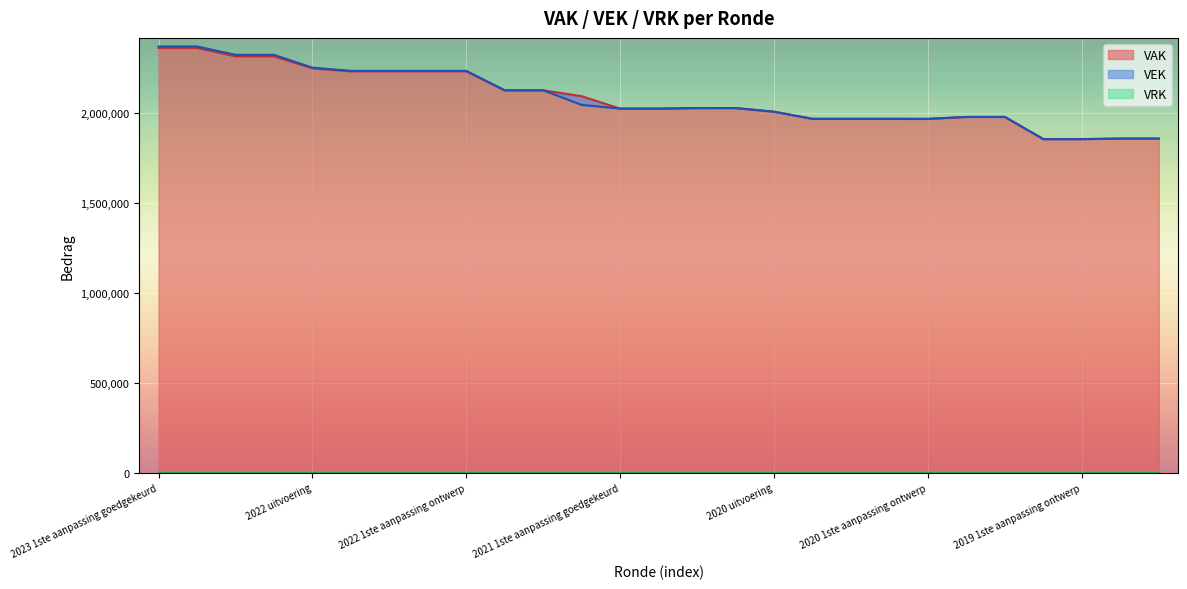

Where is the first local minimum for VAK?

2020 1ste aanpassing ontwerp